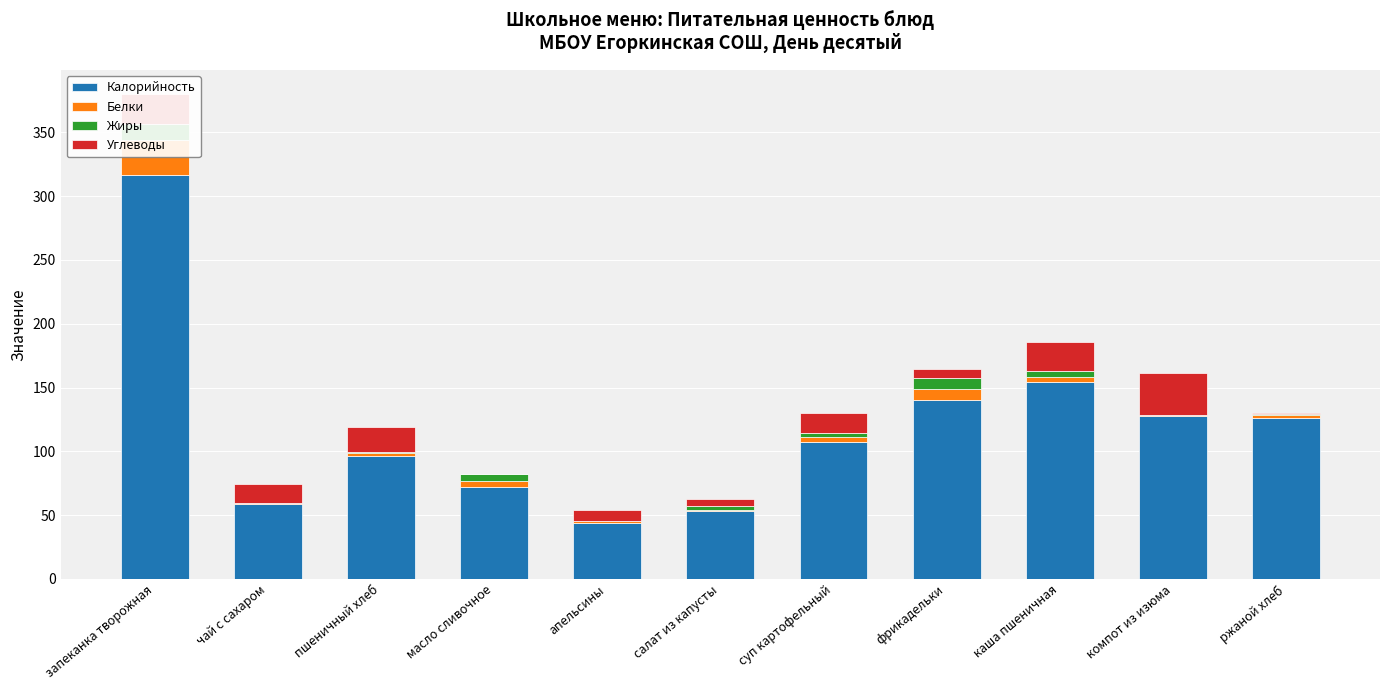

What are all the series names shown in the legend?

Калорийность, Белки, Жиры, Углеводы